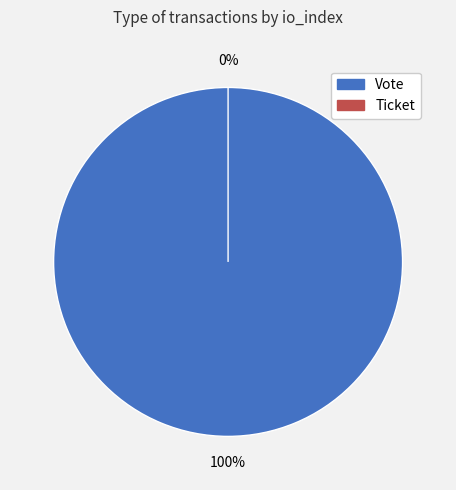

Count the number of slices in the pie.

2